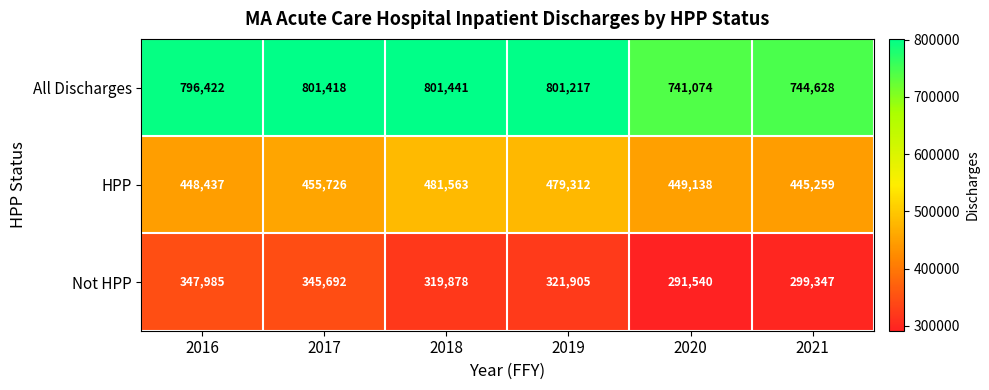

At which label does All Discharges first exceed 801217?

2017